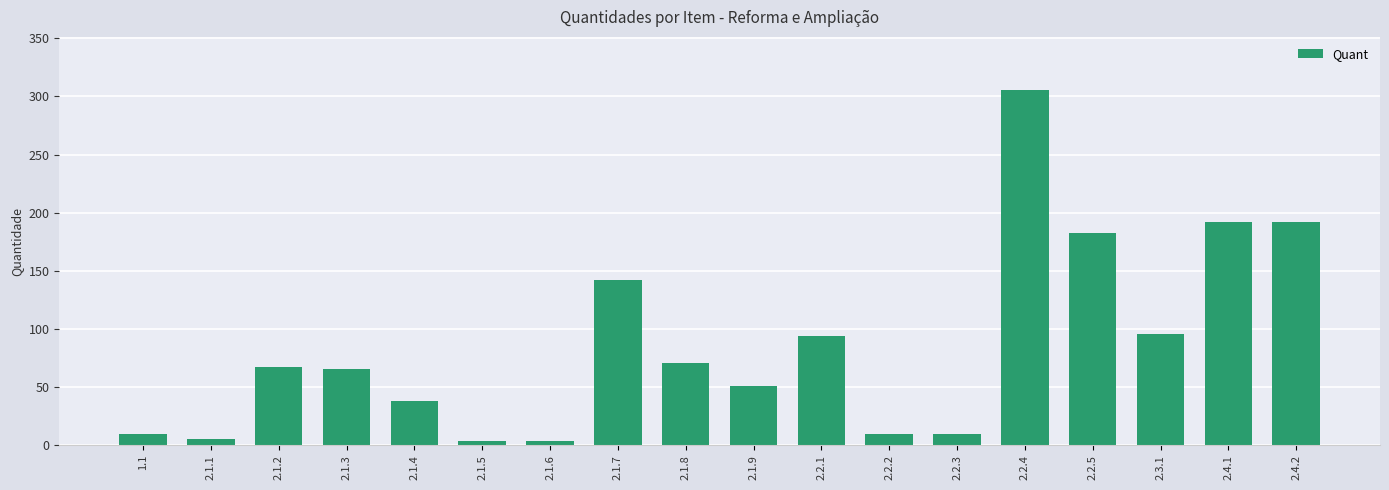

How many bars are there in total?

18